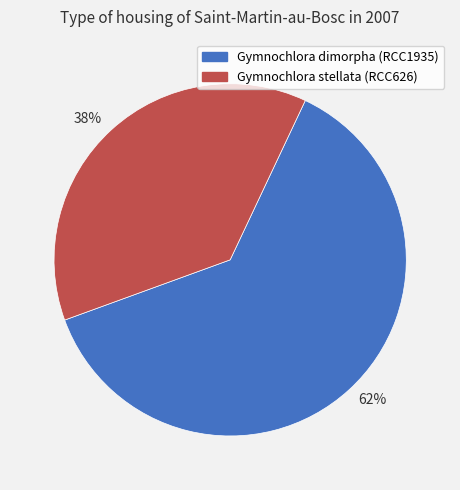

Rank the categories by value from lowest to highest.

38%, 62%